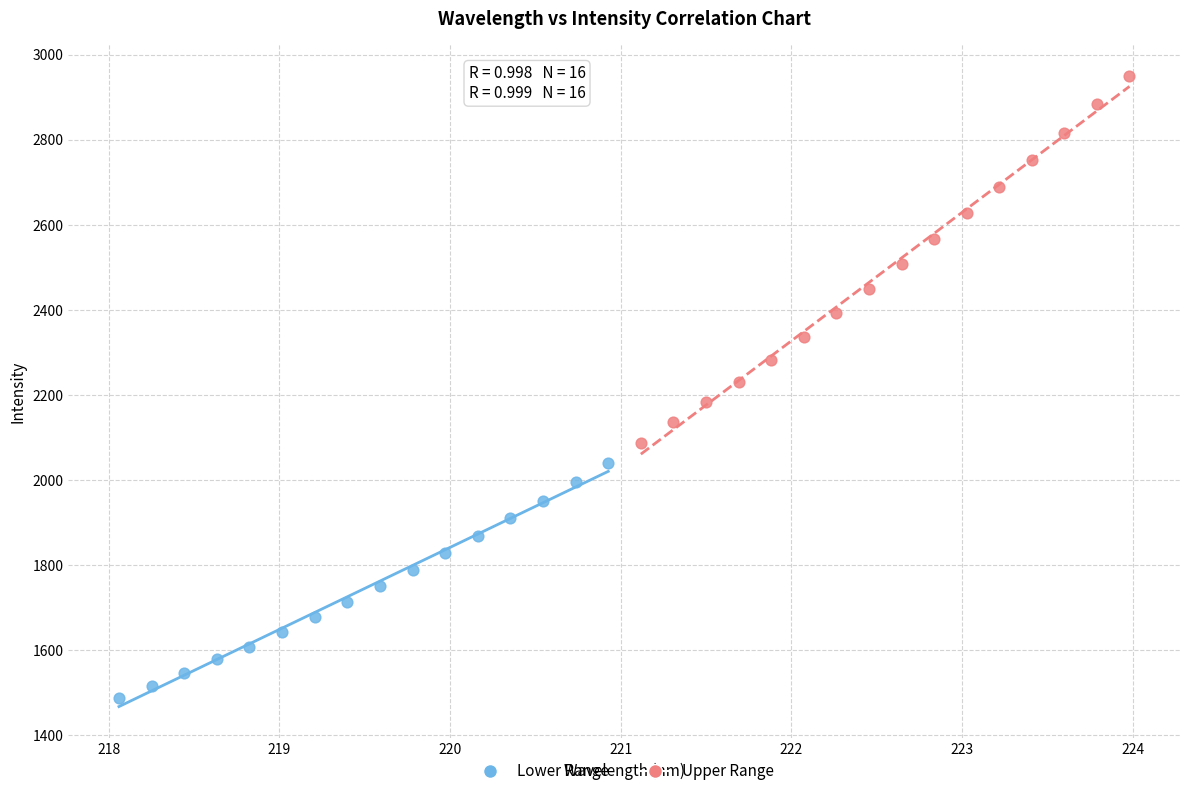

Which series contains the lowest Y value?

Lower Range